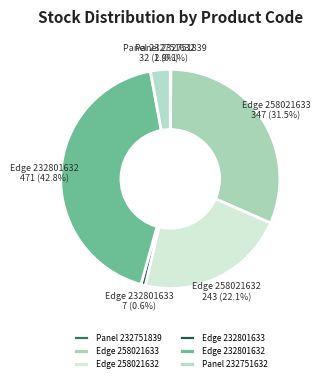

Is Edge 232801633 the majority of the pie?

No